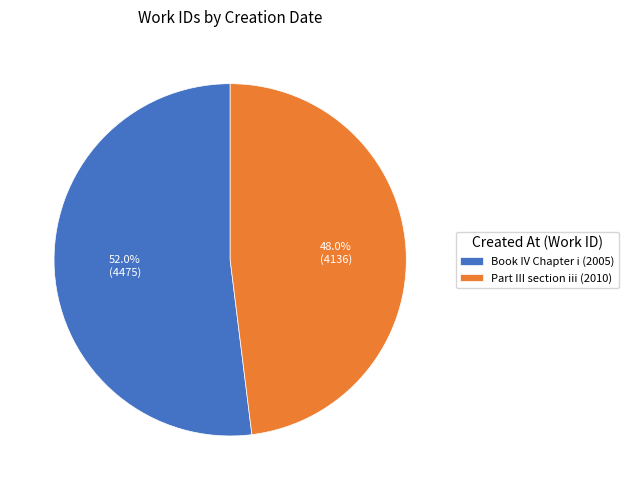

To the nearest percent, what is the average slice percentage?

50%